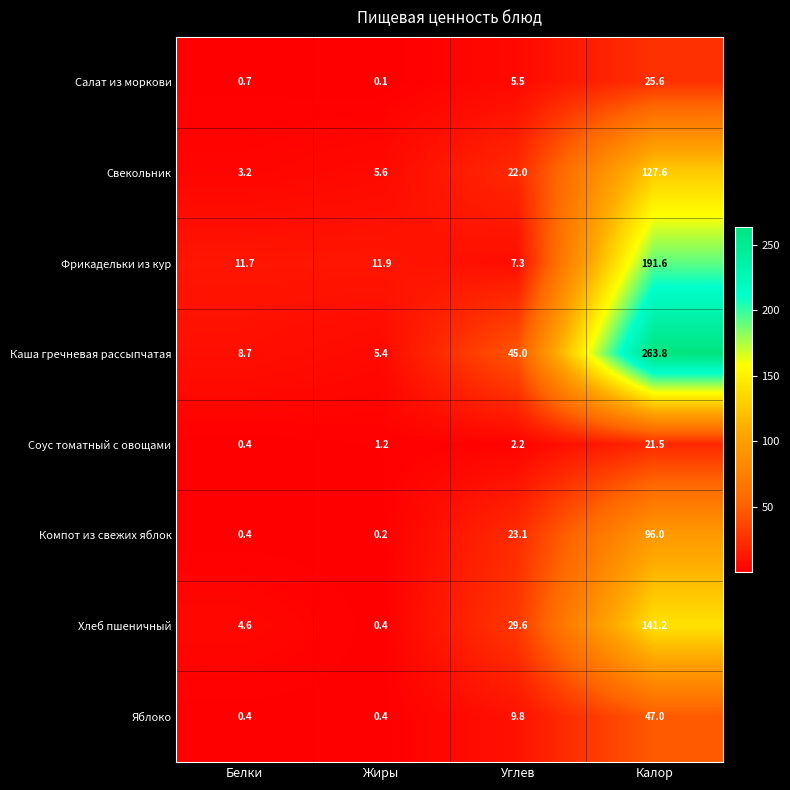

Which series has the largest total across all categories?

Каша гречневая рассыпчатая